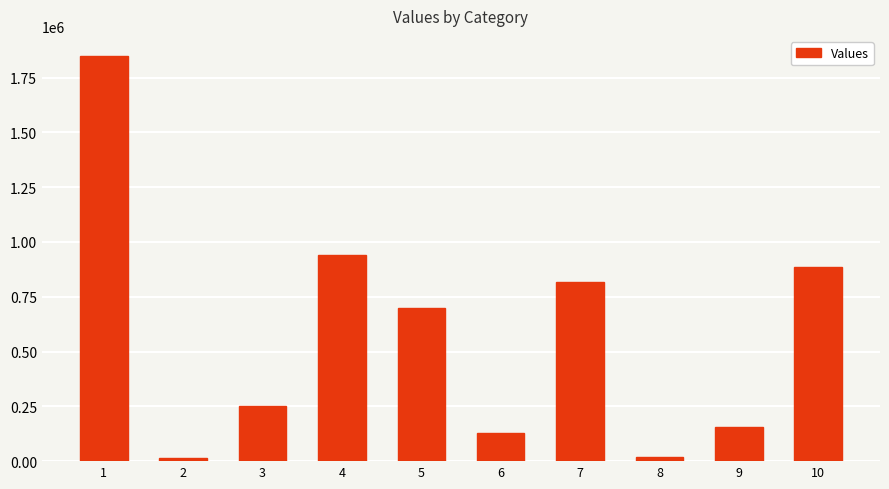

Where does the data first go above 700127?

1